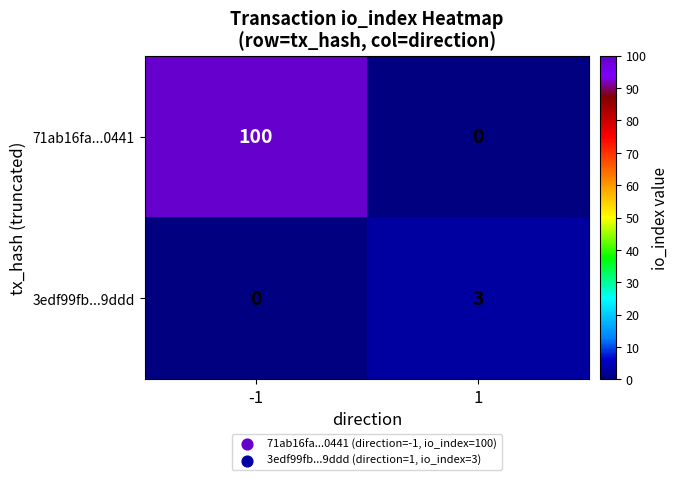

What is the maximum value shown in the chart?

100